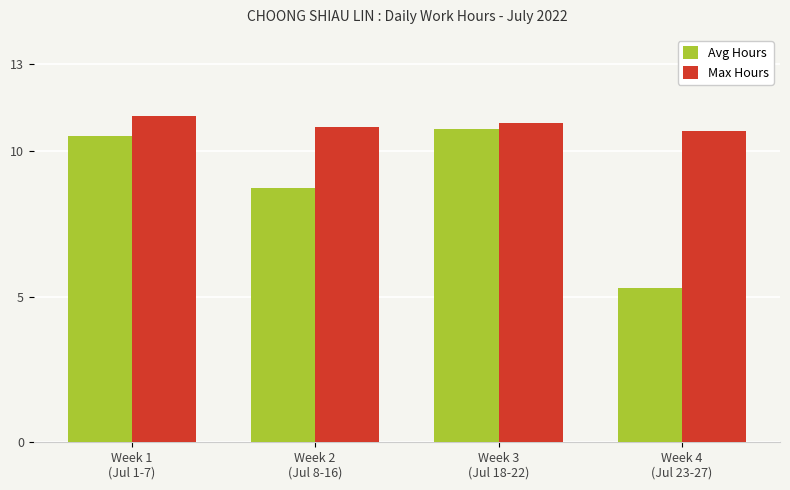

What is the total value across all series at Week 1
(Jul 1-7)?

21.7